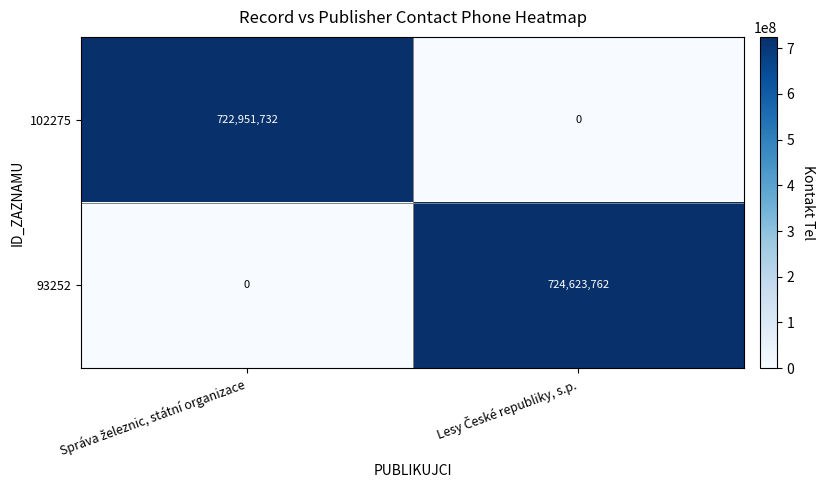

Rank the series by their average value, from lowest to highest.

102275, 93252